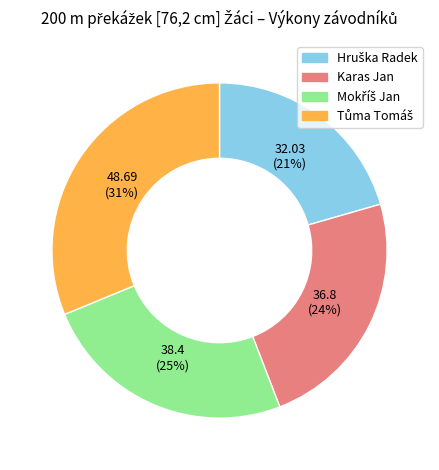

What percentage is the Karas Jan slice, to the nearest percent?

24%